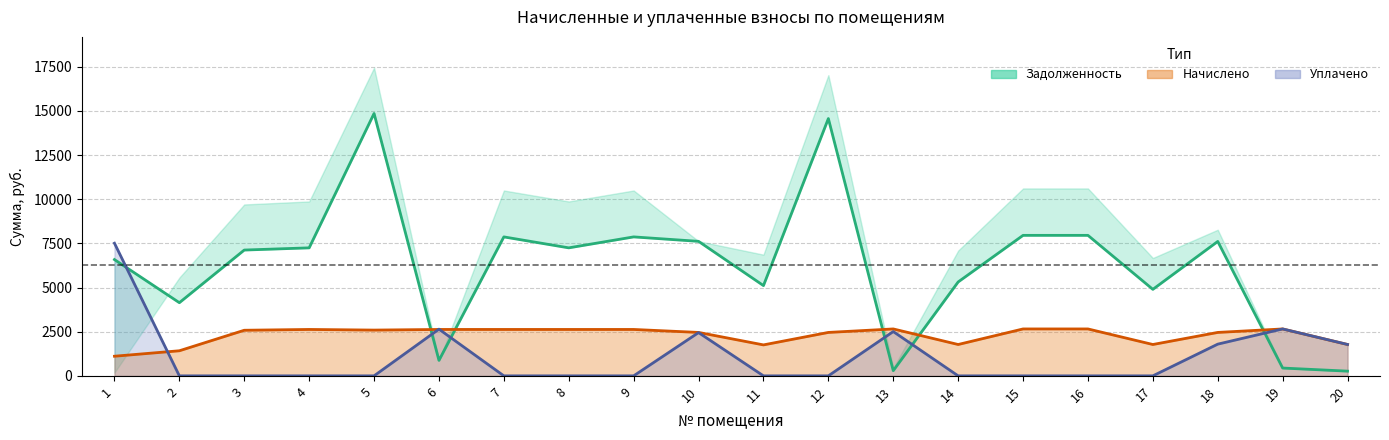

At which label does задолженность reach its peak?

5